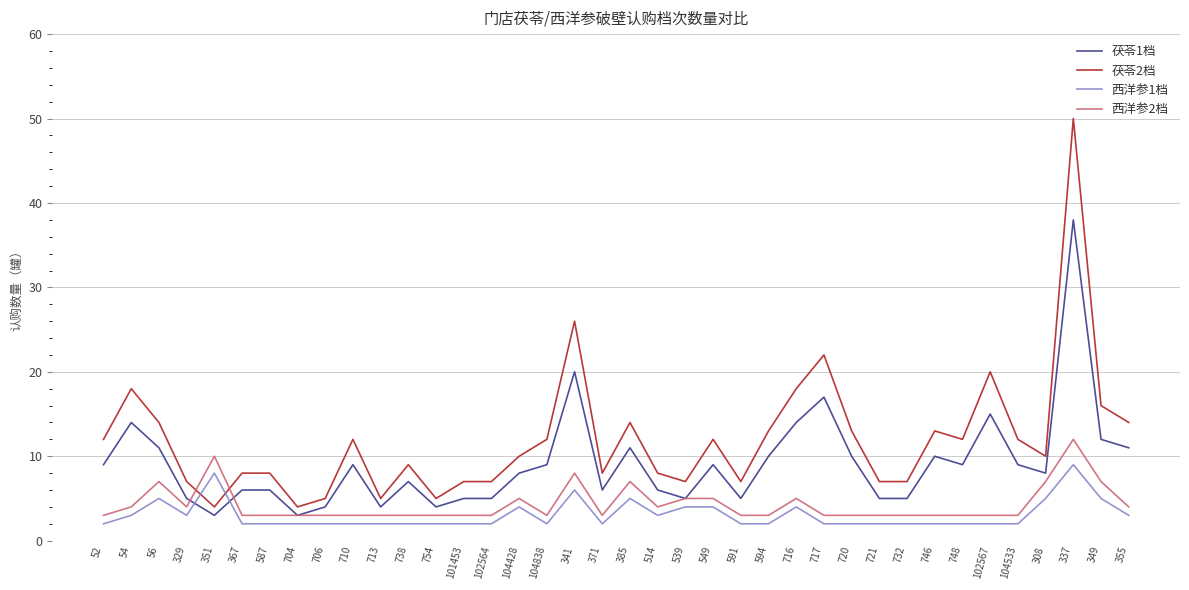

What is the sum of the 西洋参2档 values at 337 and 706?

15